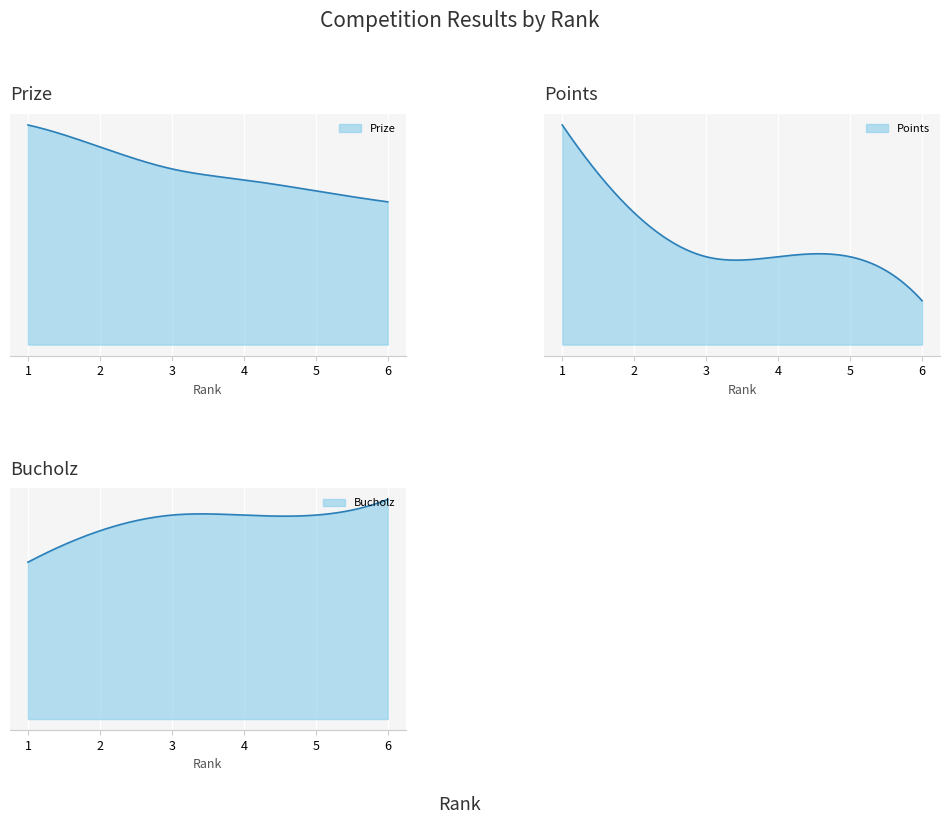

At which label does Points reach its minimum?

6